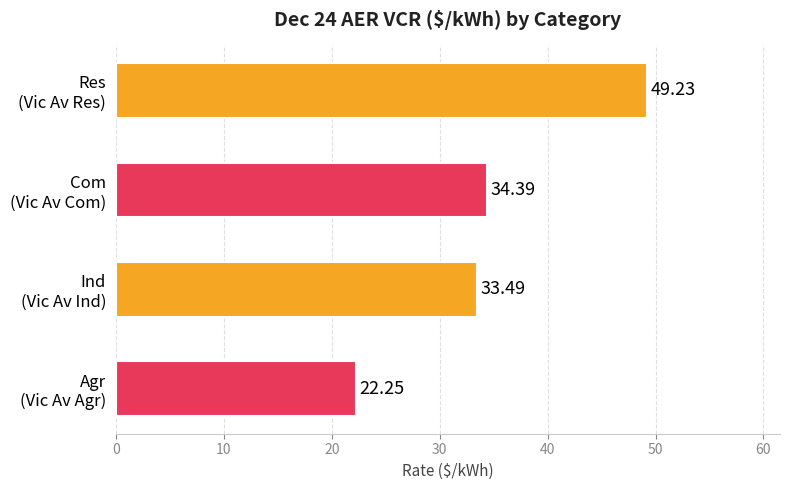

How many distinct data groups are displayed?

1